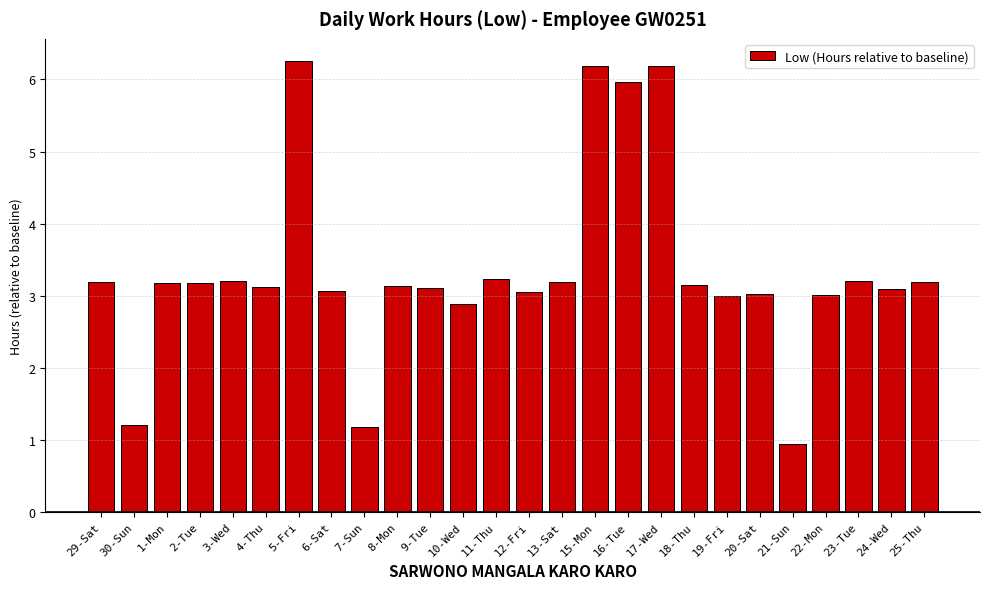

What is the value of the 24th bar from the left?

3.2